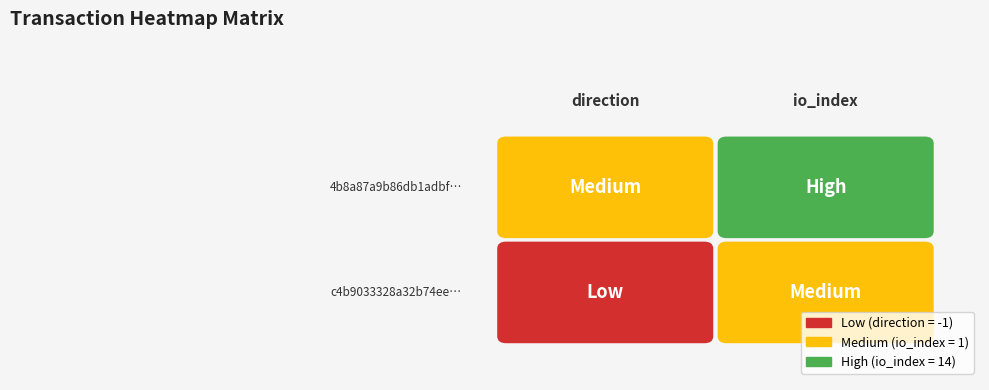

Which category has the highest value in the 4b8a87a9b86db1adbf4aec8e07c7d187b96587e series?

io_index